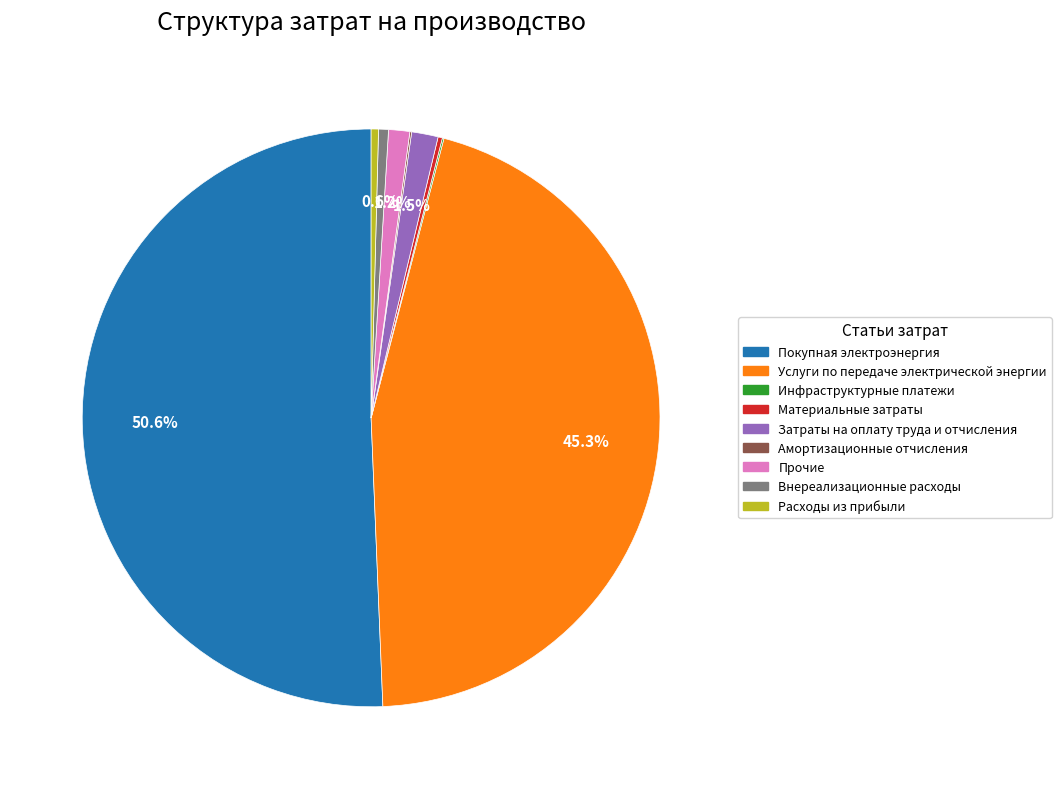

Which has a higher value, Прочие or Расходы из прибыли?

Прочие